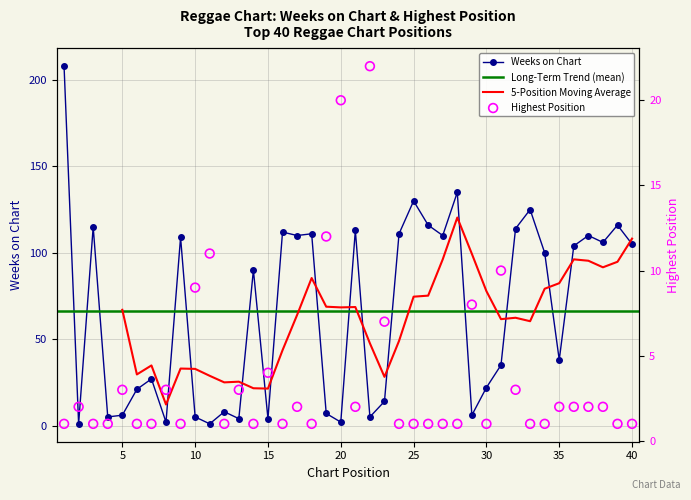

Which series contains the lowest Y value?

Weeks on Chart